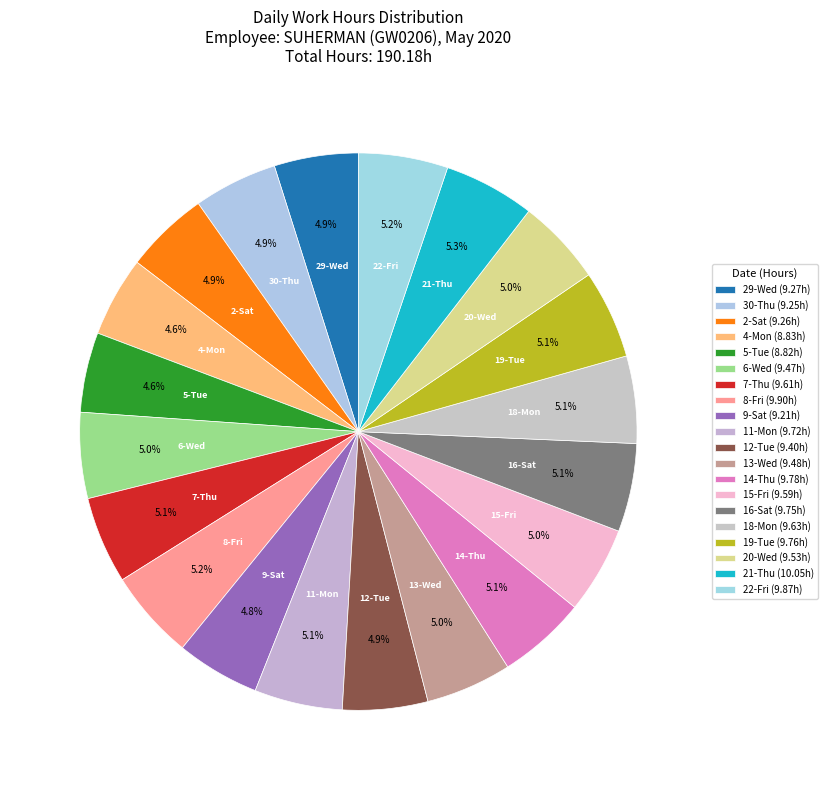

What percentage is the 7-Thu slice, to the nearest percent?

5%